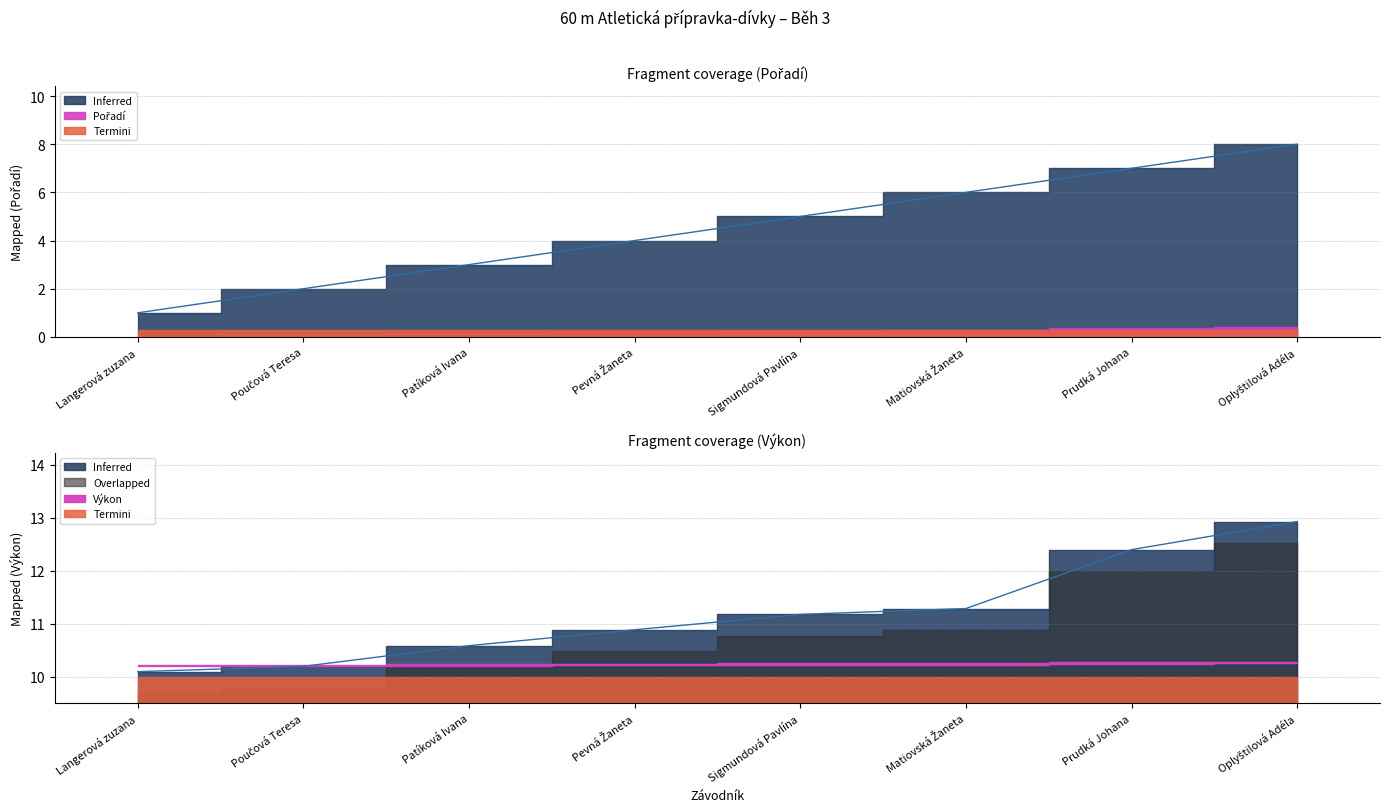

List the labels in order of Pořadí value, smallest first.

Langerová zuzana, Poučová Teresa, Patíková Ivana, Pevná Žaneta, Sigmundová Pavlína, Matiovská Žaneta, Prudká Johana, Oplyštilová Adéla